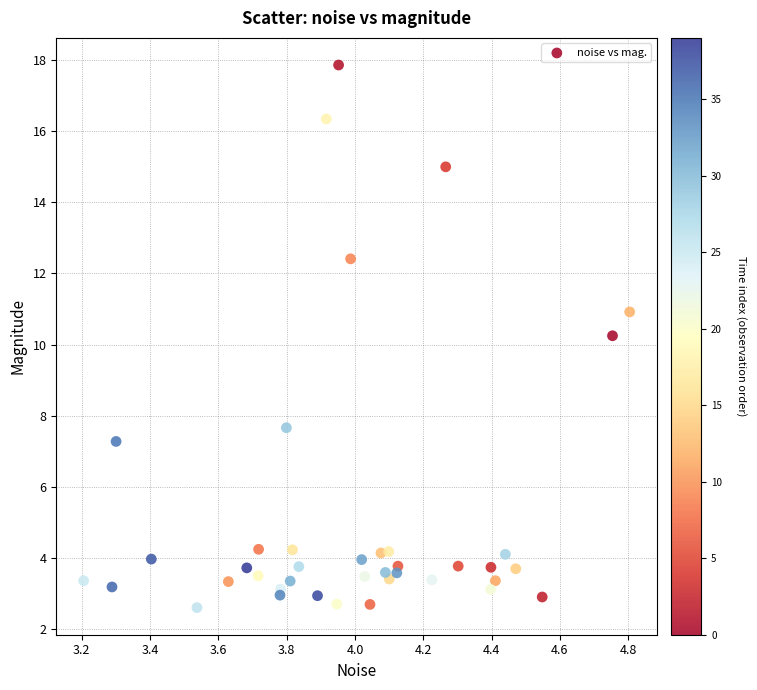

What Y value in the scatter plot is closest to 10?

10.2